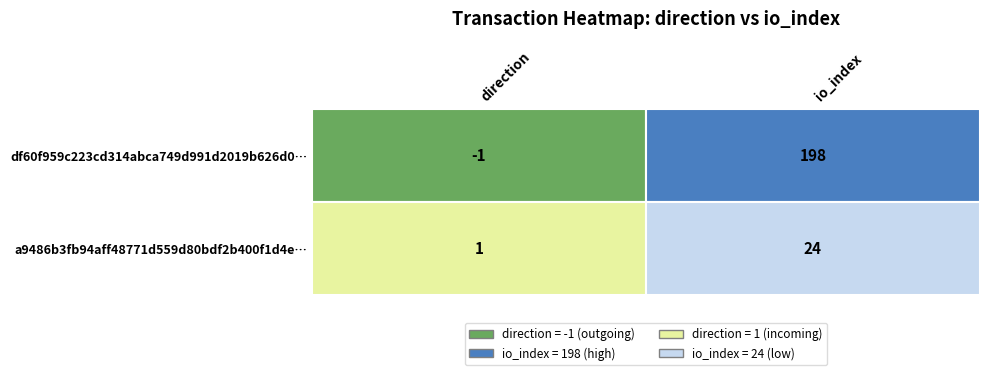

Which series changed the most between 0 and 1?

df60f959c223cd314abca749d991d2019b626d0